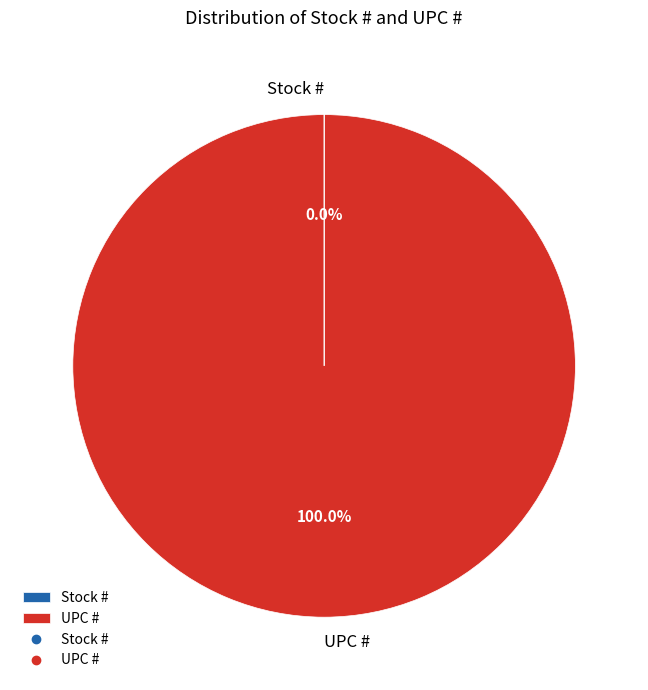

Which slice represents more than half of the pie?

UPC #